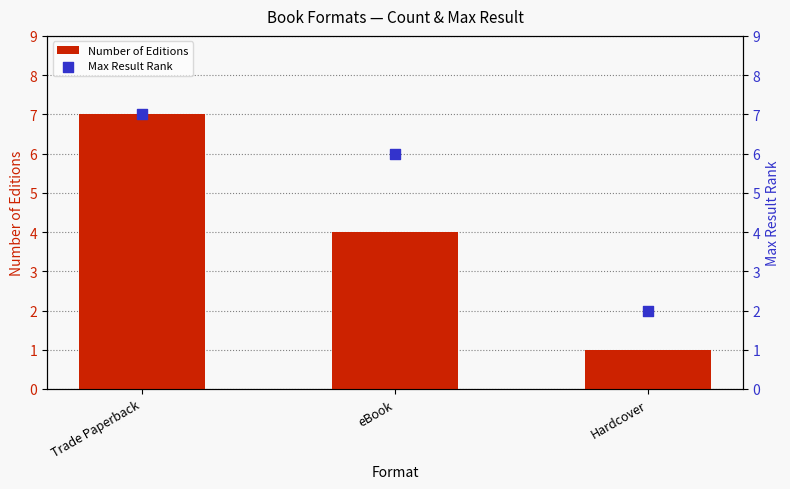

Is the value of Number of Editions at eBook greater than the value of Max Result Rank at Trade Paperback?

No